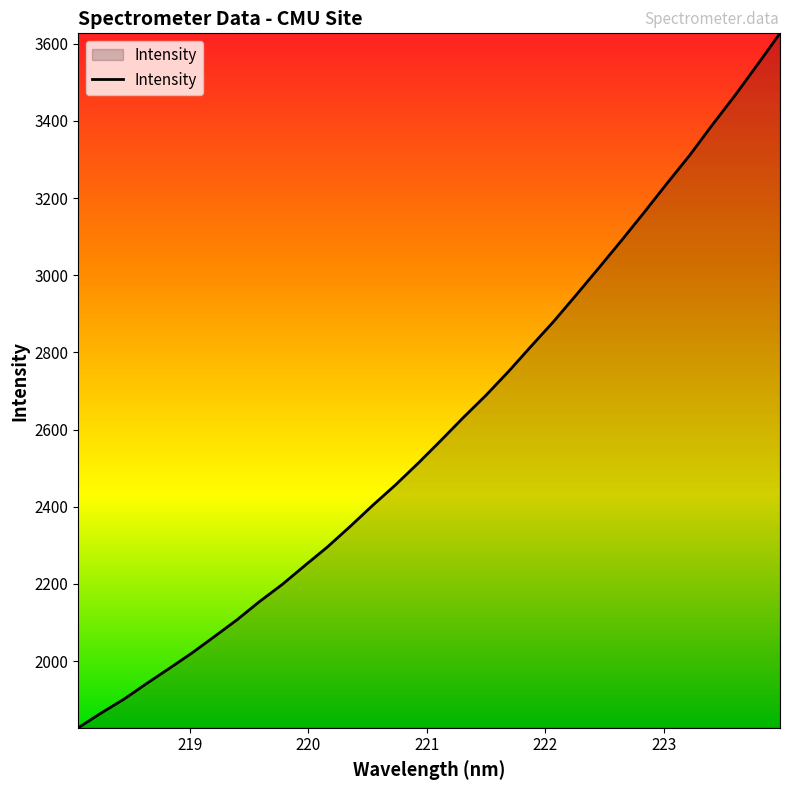

What is the smallest value displayed?

1827.4